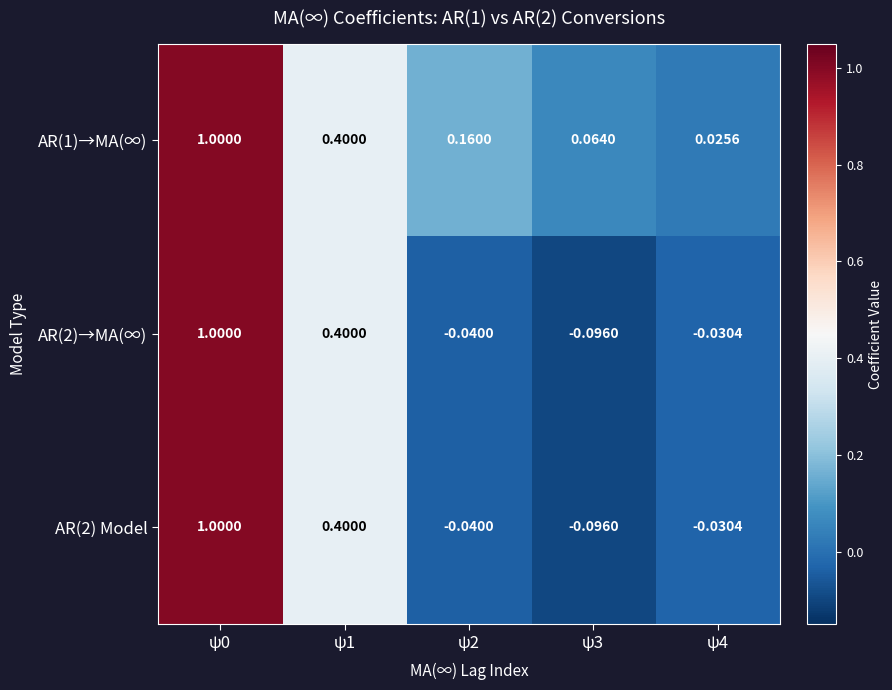

Is the value of AR(2) Model at ψ2 greater than the value of AR(2)→MA(∞) at ψ1?

No